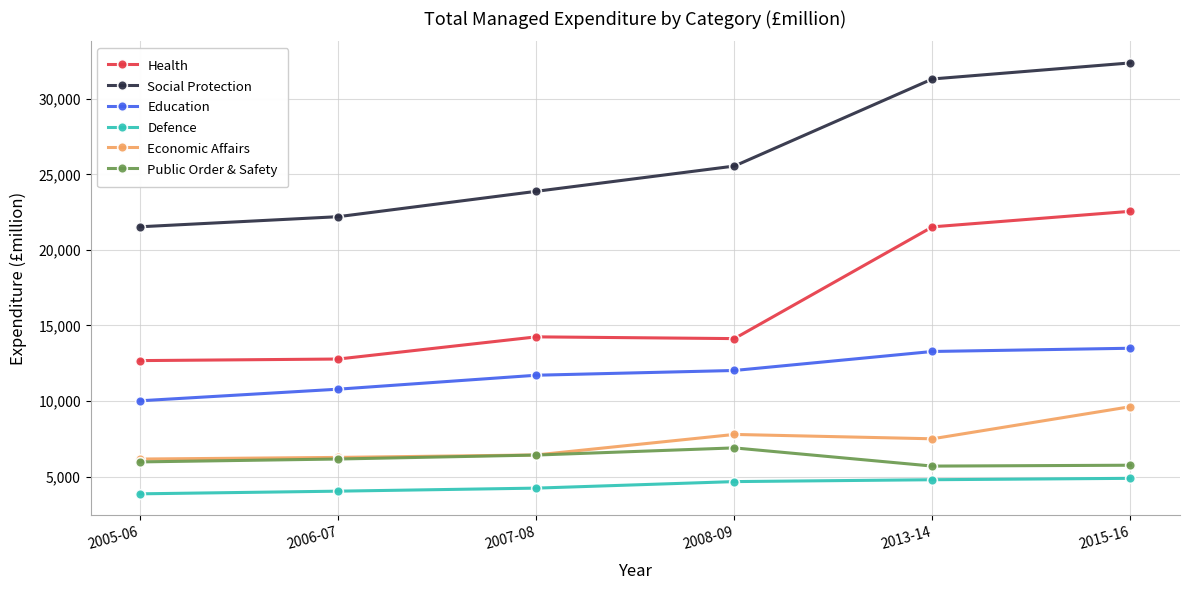

What is the label of the 5th point from the left?

2013-14